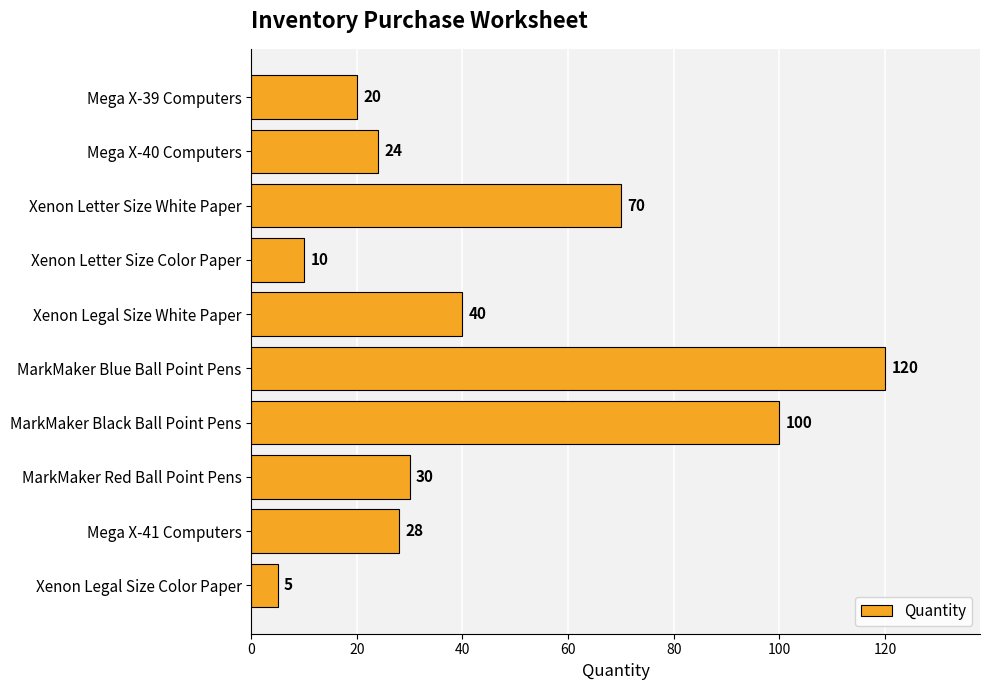

What is the sum of all values?

447